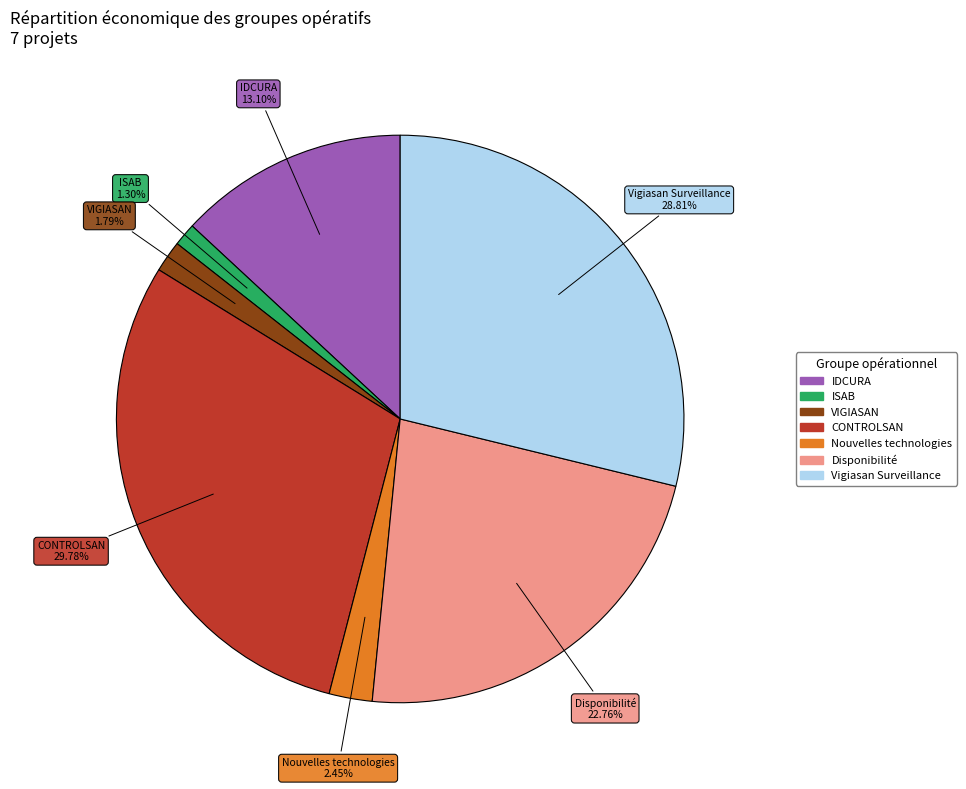

Which slice is the largest?

CONTROLSAN